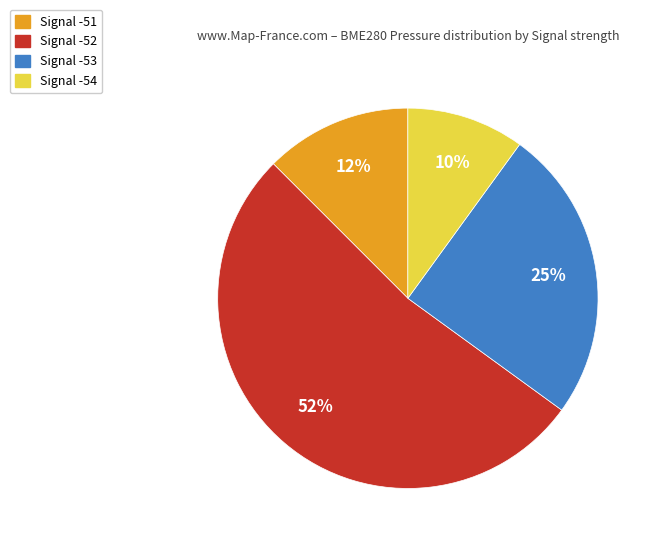

Which has a higher value, Signal -54 or Signal -51?

Signal -51